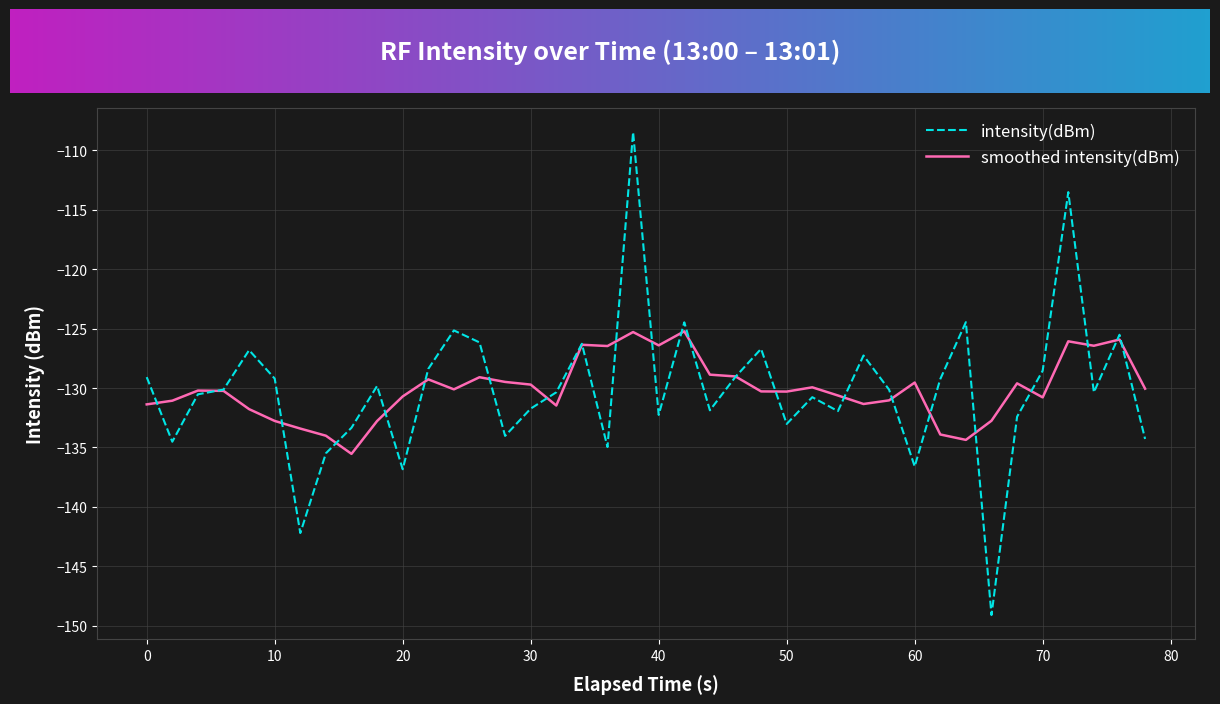

What is the maximum value for smoothed intensity(dBm)?

-125.2